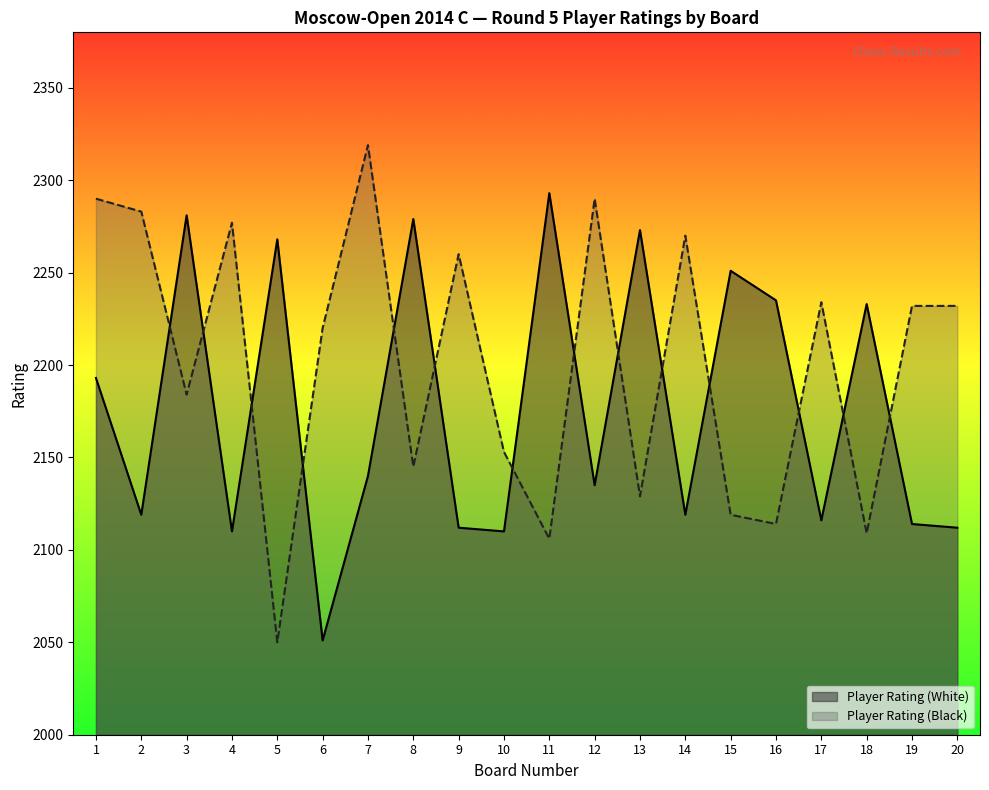

Is the value of Player Rating (White) at 2 greater than the value of Player Rating (Black) at 20?

No